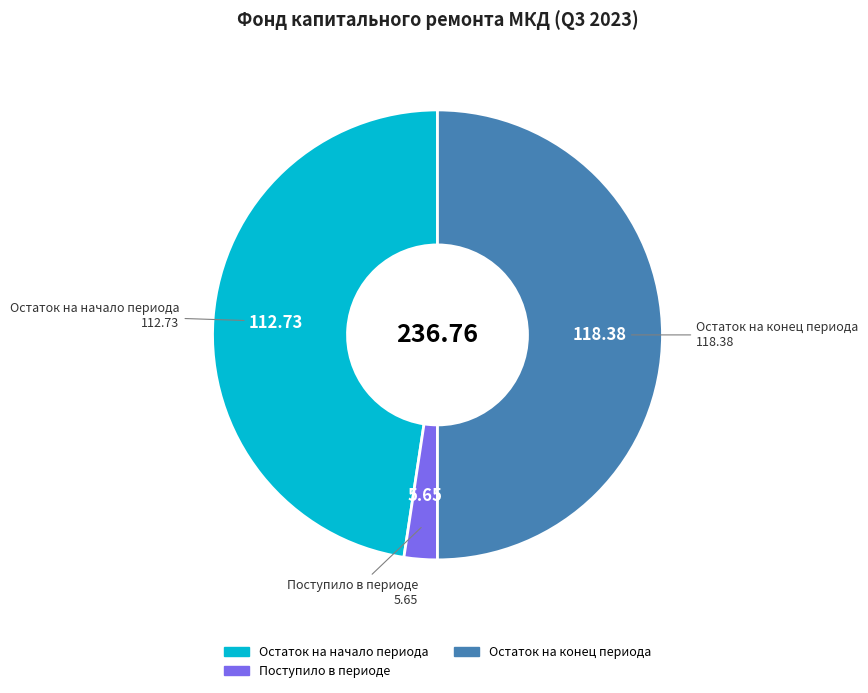

Count the number of slices in the pie.

3